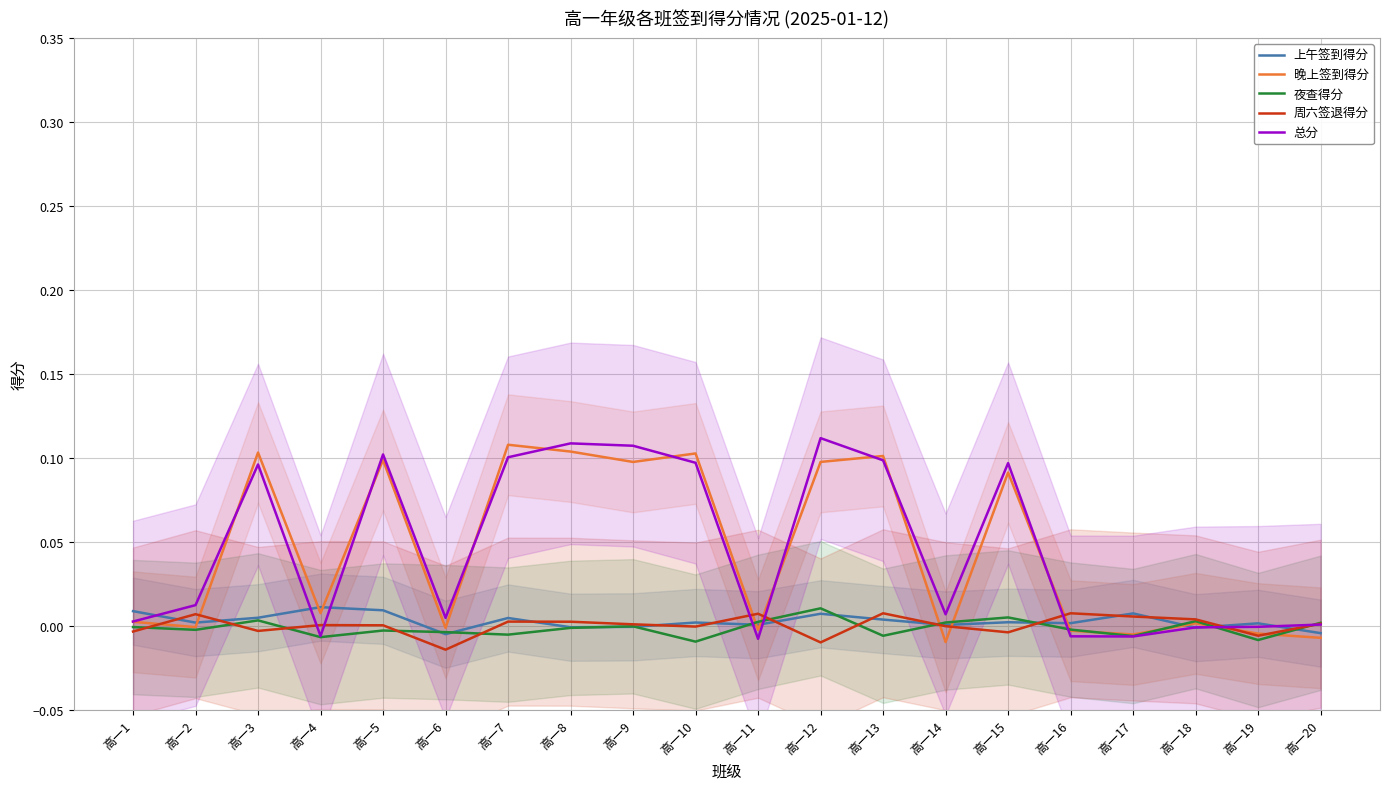

The value of 总分 at 高一11 is -0.0. True or false?

False